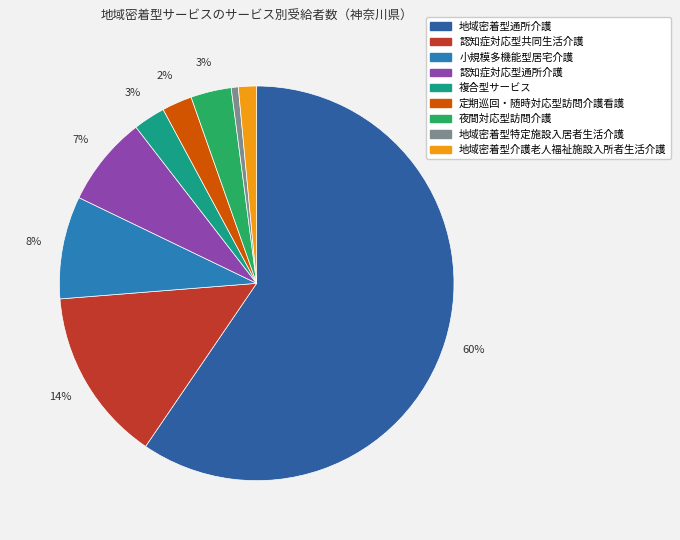

True or false: 地域密着型特定施設入居者生活介護 accounts for 14% of the total.

False